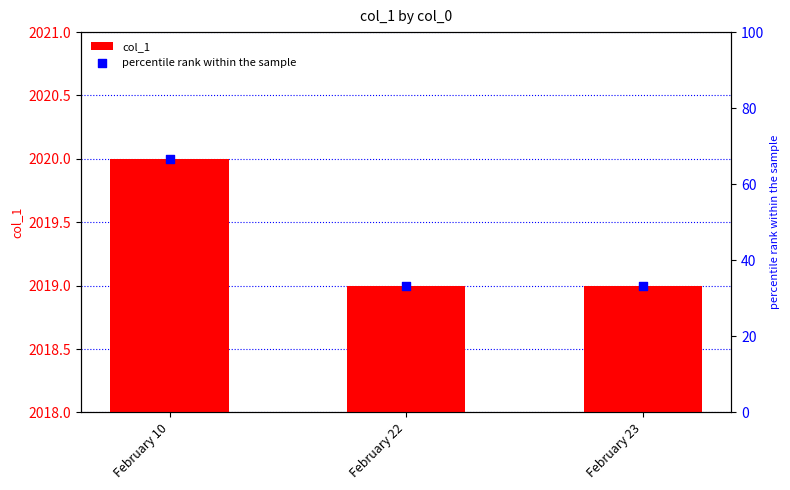

Which series contains the highest Y value?

col_1